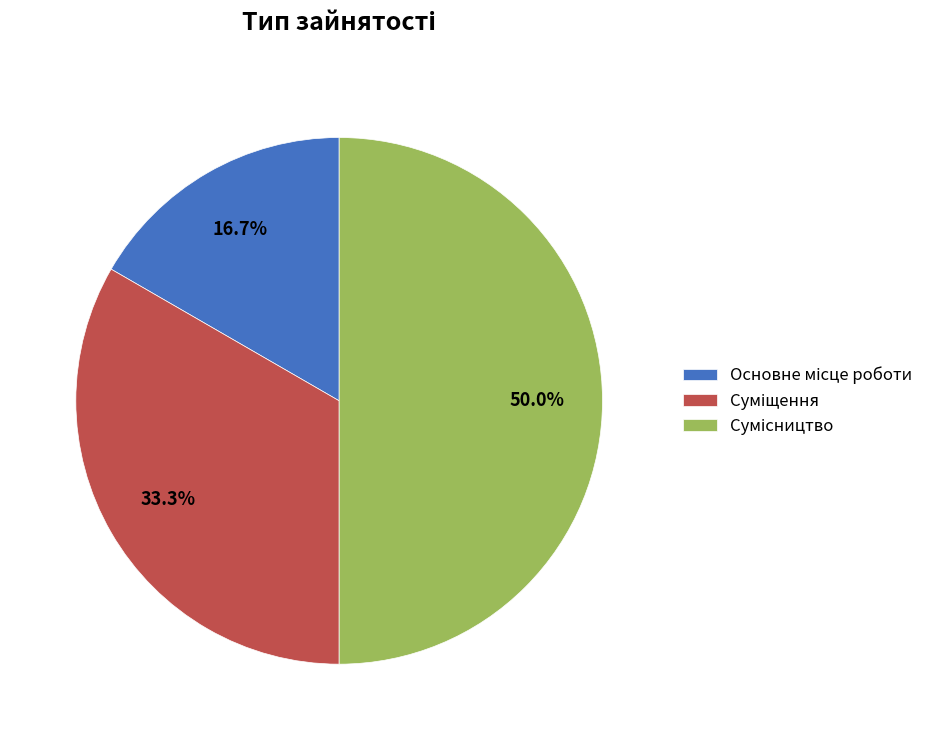

What is the ratio of the value at Сумісництво to the value at Суміщення?

1.5